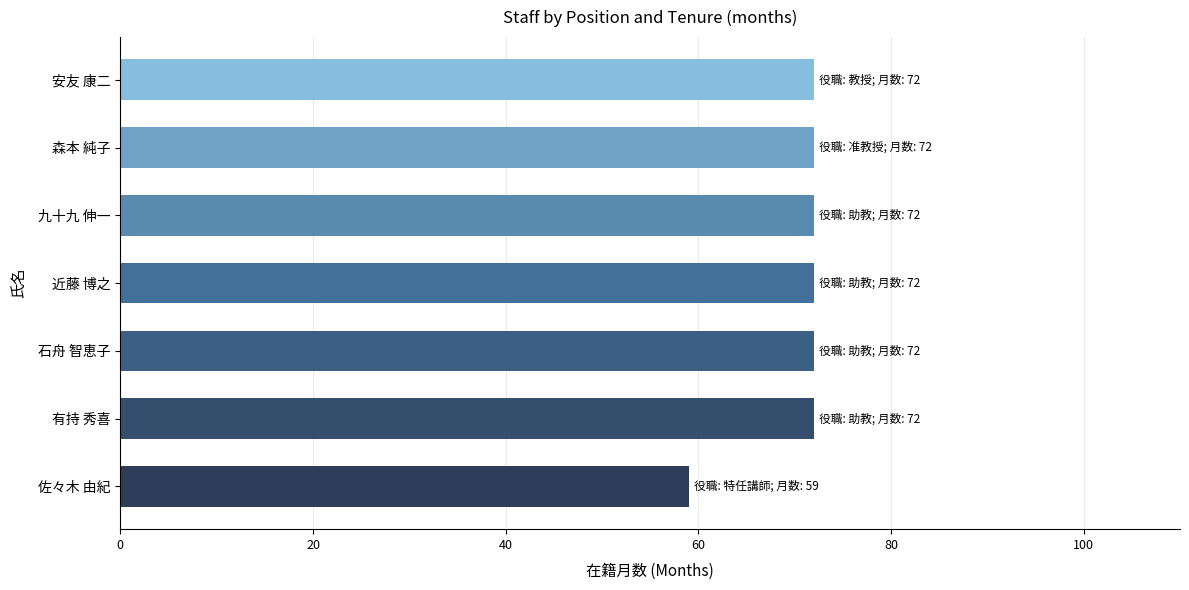

What is the change in value from 佐々木 由紀 to 九十九 伸一?

+13